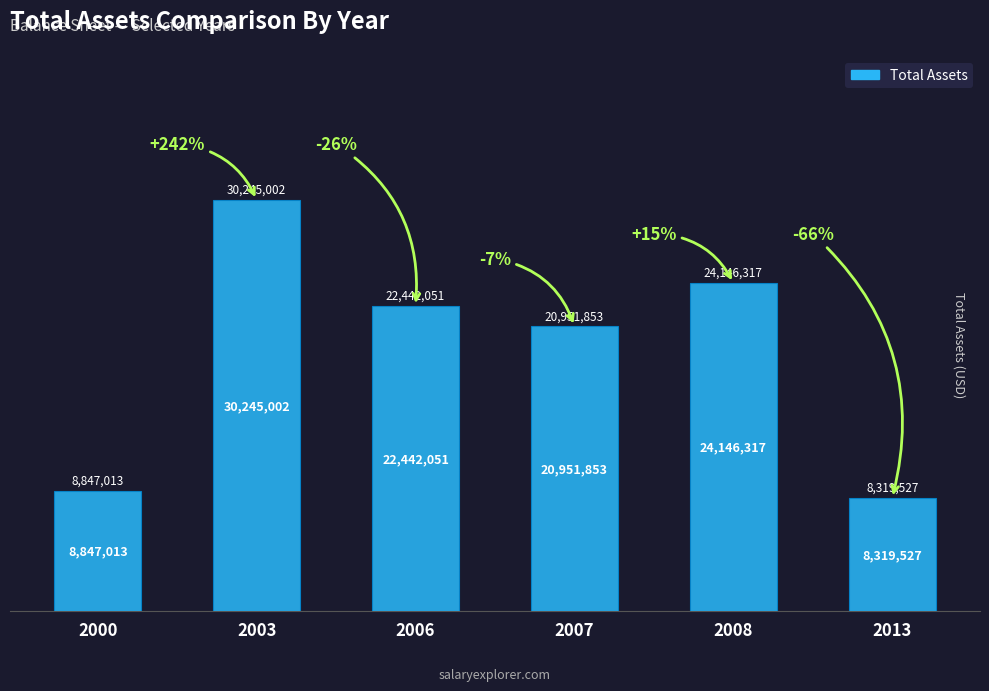

What is the difference between the second highest and minimum values?

15826790